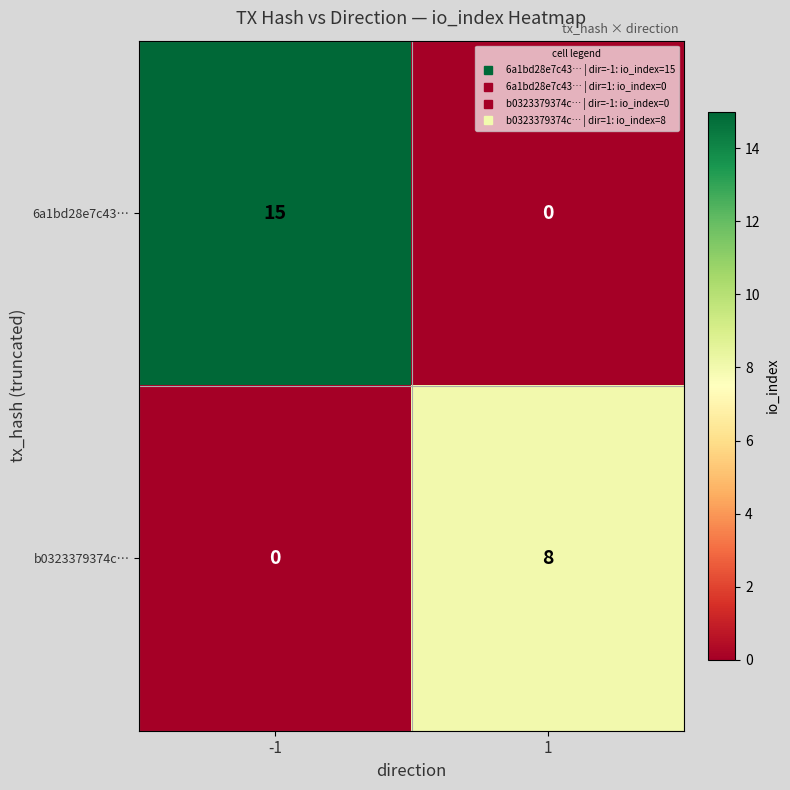

What is the spread (max minus min) of values at 1?

8